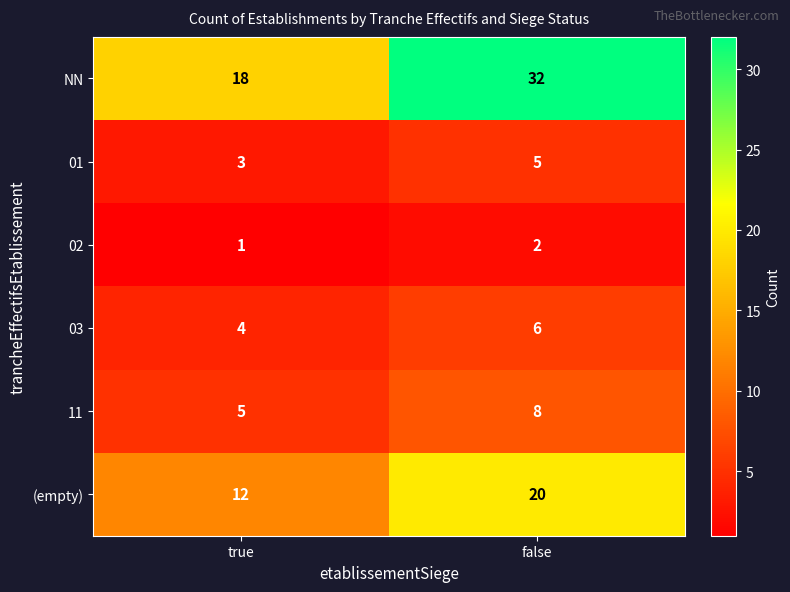

Reading right to left, transcribe all the data shown in this chart.

NN: false=32	true=18
01: false=5	true=3
02: false=2	true=1
03: false=6	true=4
11: false=8	true=5
(empty): false=20	true=12